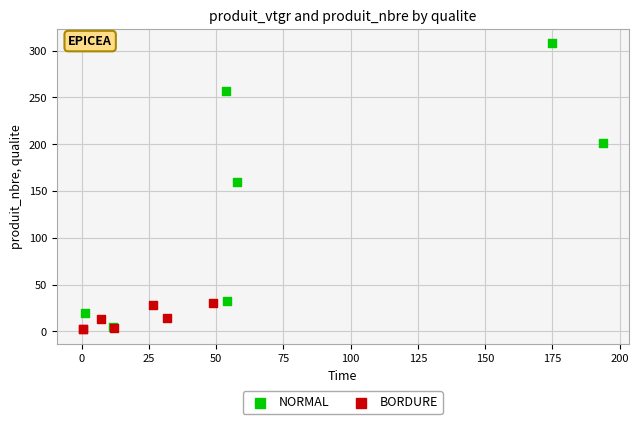

What are all the series names shown in the legend?

NORMAL, BORDURE